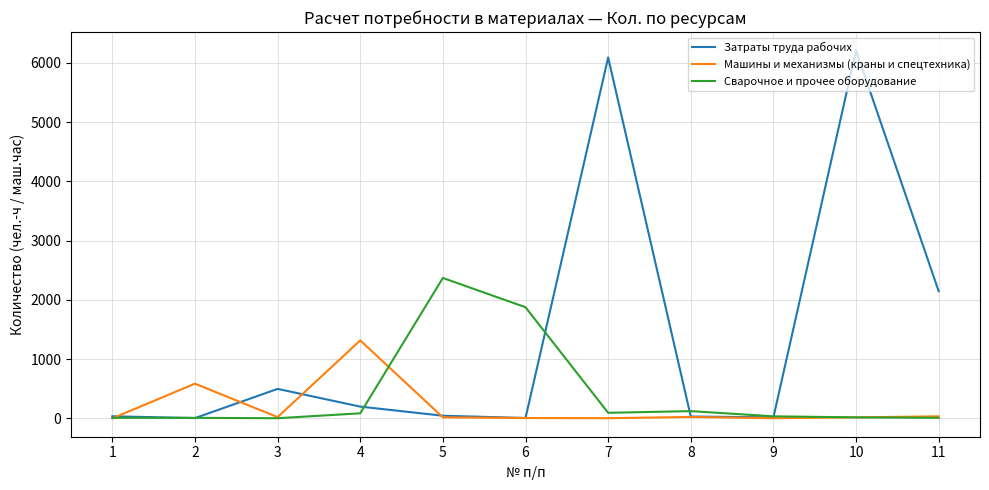

What is the sum of the Машины и механизмы (краны и спецтехника) values at 1 and 9?

3.2